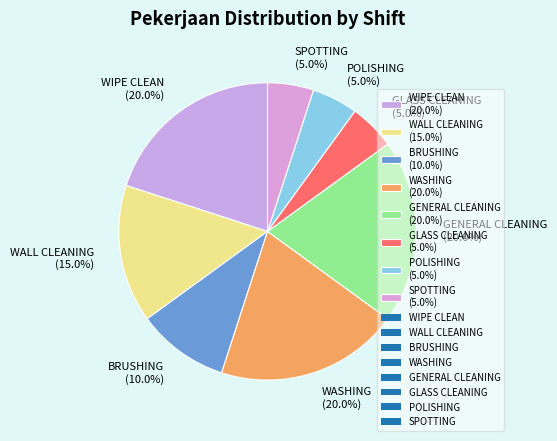

Which has a higher value, GENERAL CLEANING (20.0%) or SPOTTING (5.0%)?

GENERAL CLEANING (20.0%)